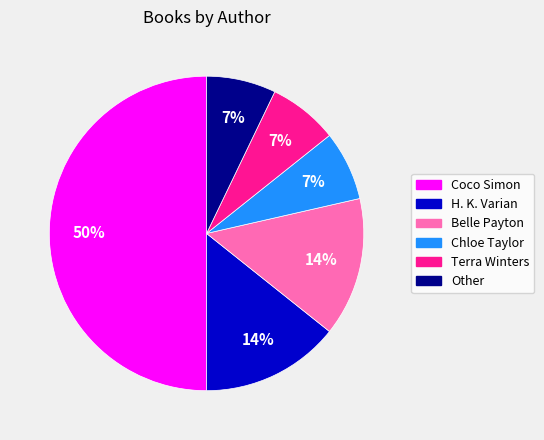

How many segments does this pie chart have?

6